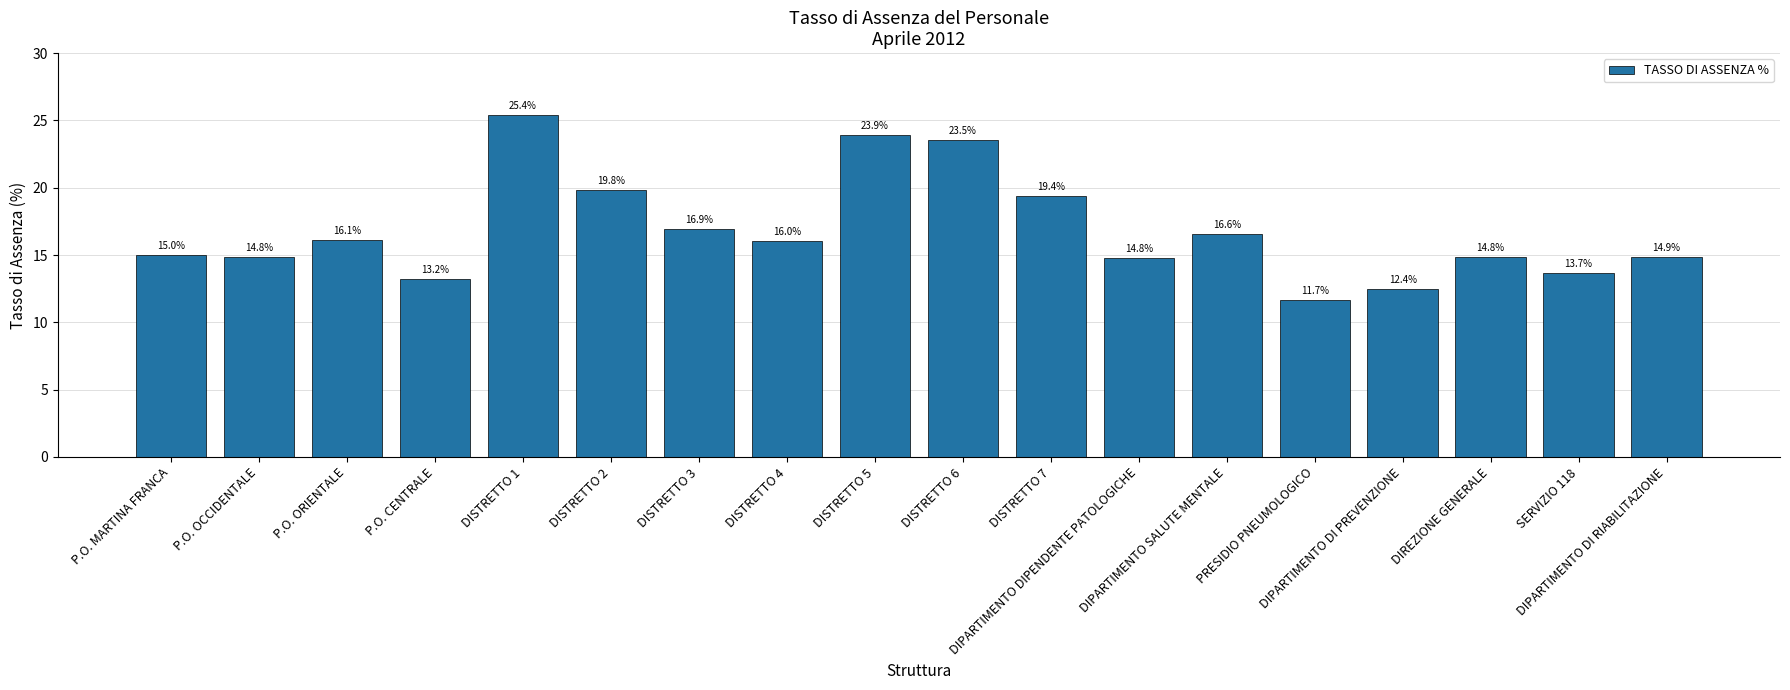

Is it true that the value at DISTRETTO 7 is 19.4?

True